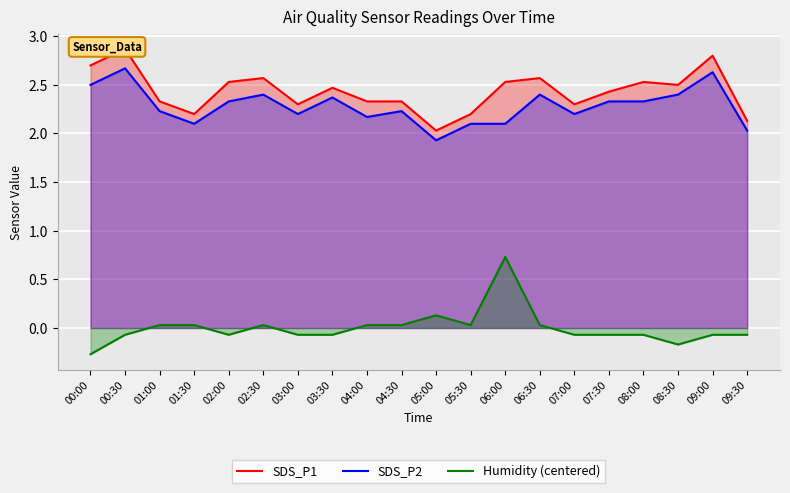

How many data points in Humidity (centered) are less than 0?

11